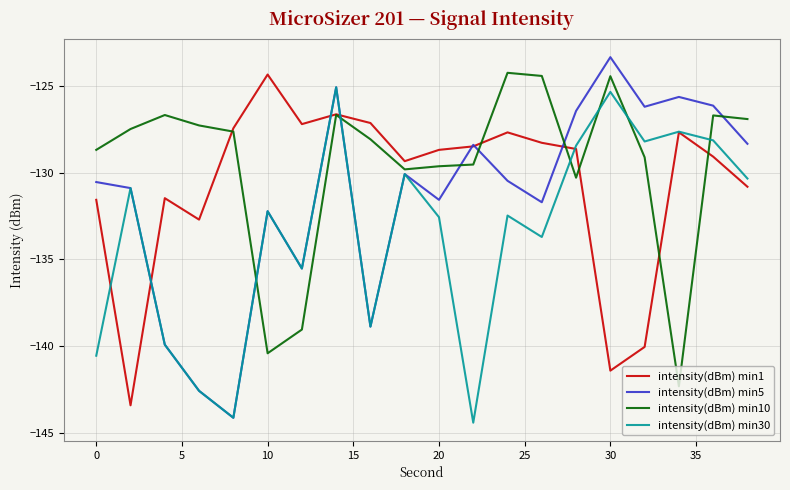

How many lines are shown in the chart?

4